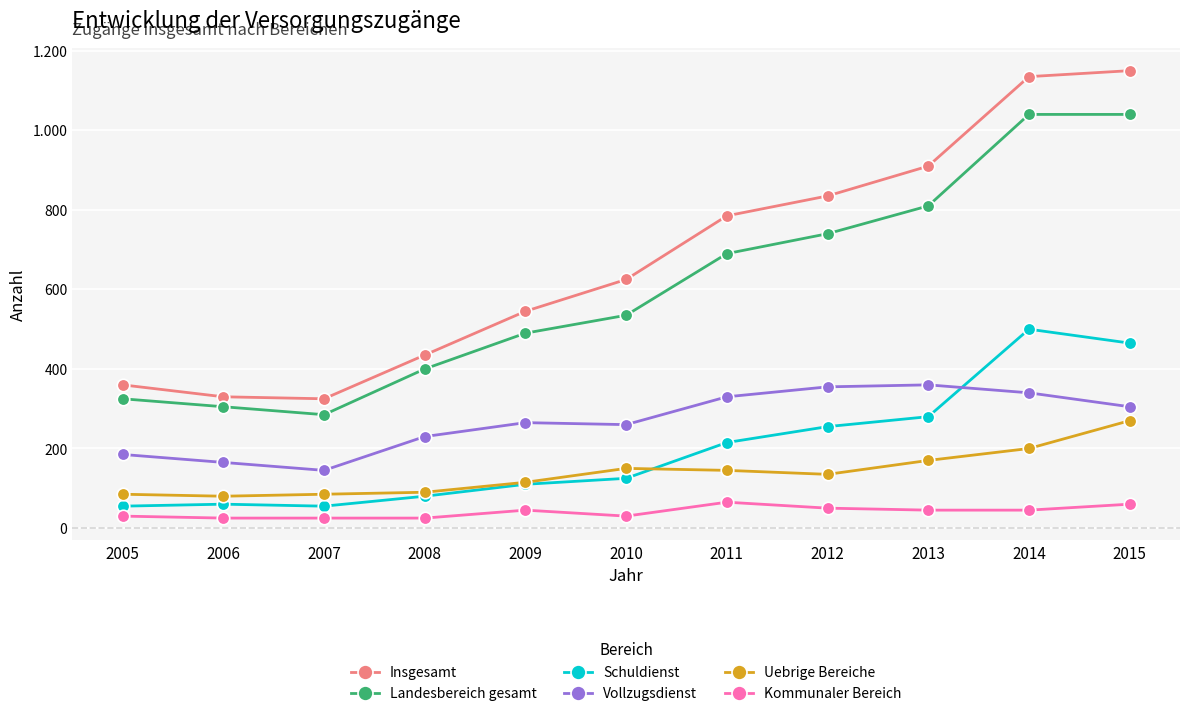

The Insgesamt series shows 132 at 2008. True or false?

False